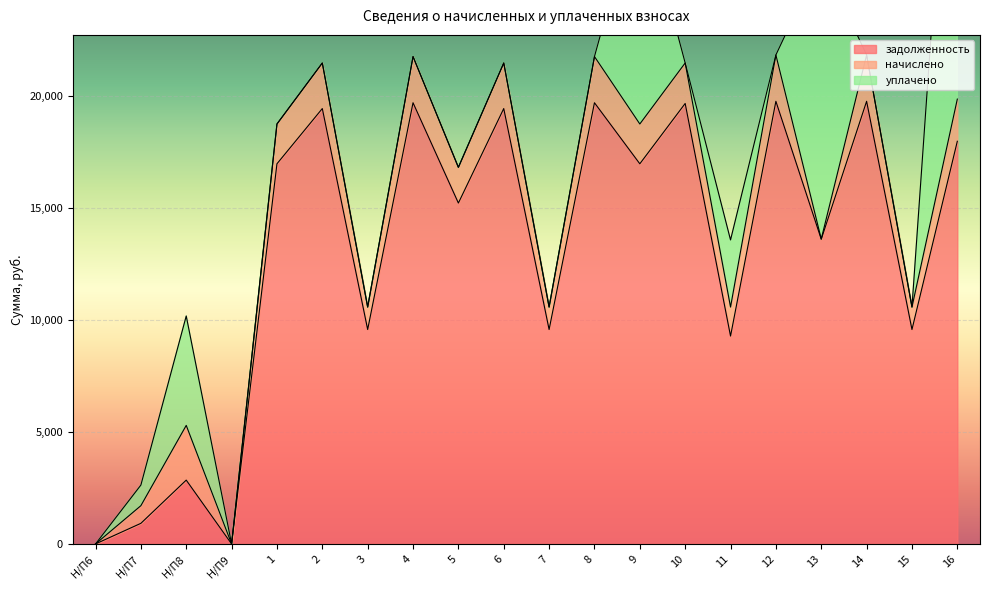

Which series has the widest spread of values?

задолженность